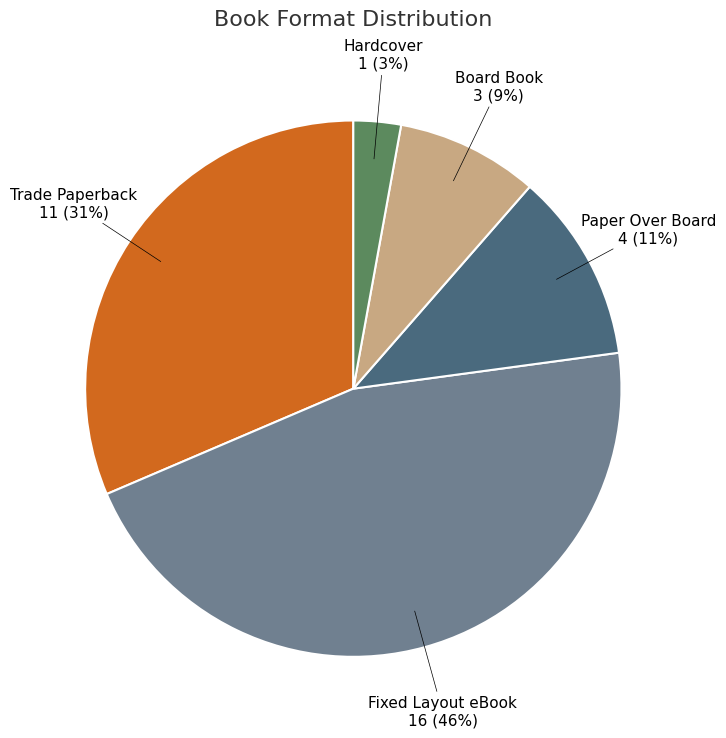

To the nearest percent, what is the average slice percentage?

20%